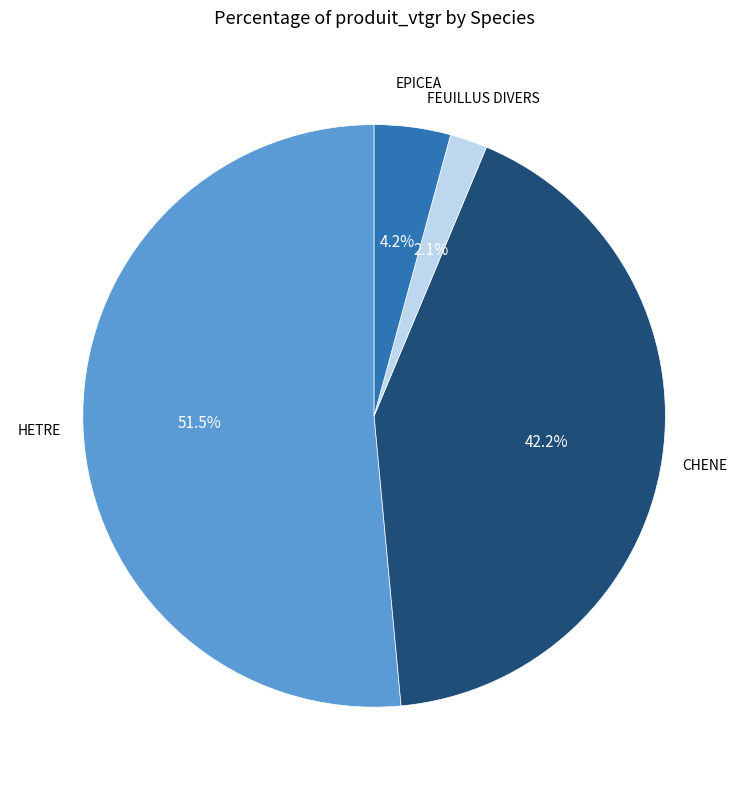

Rank the categories by value from highest to lowest.

HETRE, CHENE, EPICEA, FEUILLUS DIVERS